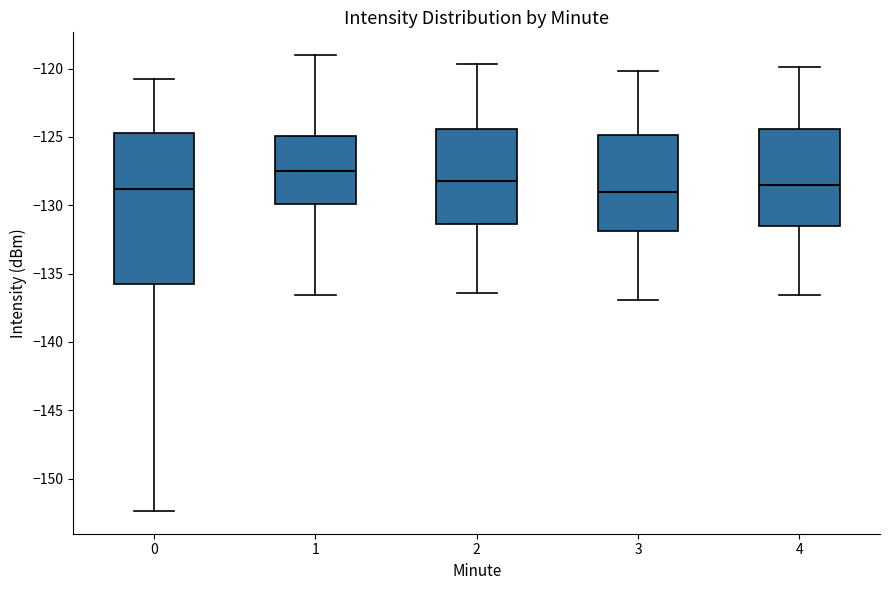

Which box is the tallest, from its lower edge to its upper edge?

0